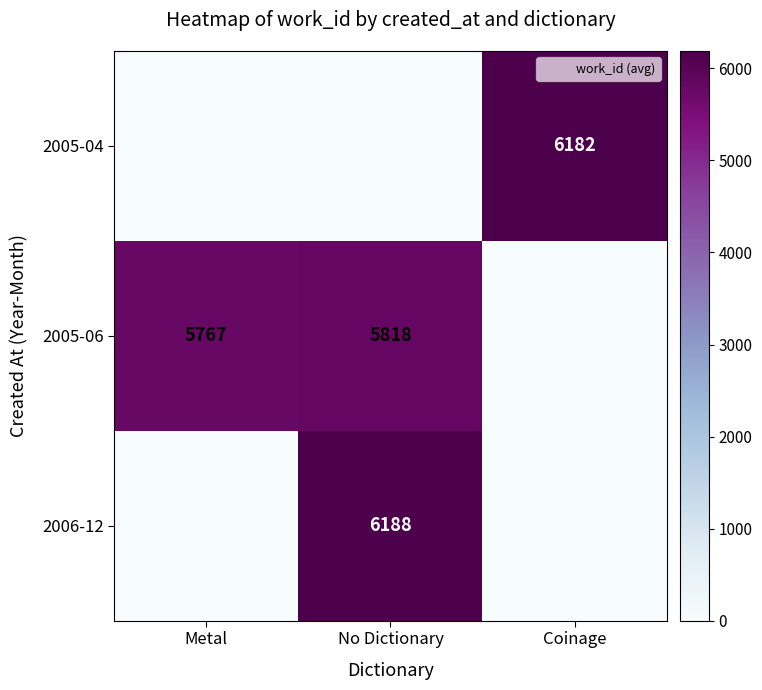

Rank the categories by 2005-04 value from lowest to highest.

Metal, No Dictionary, Coinage